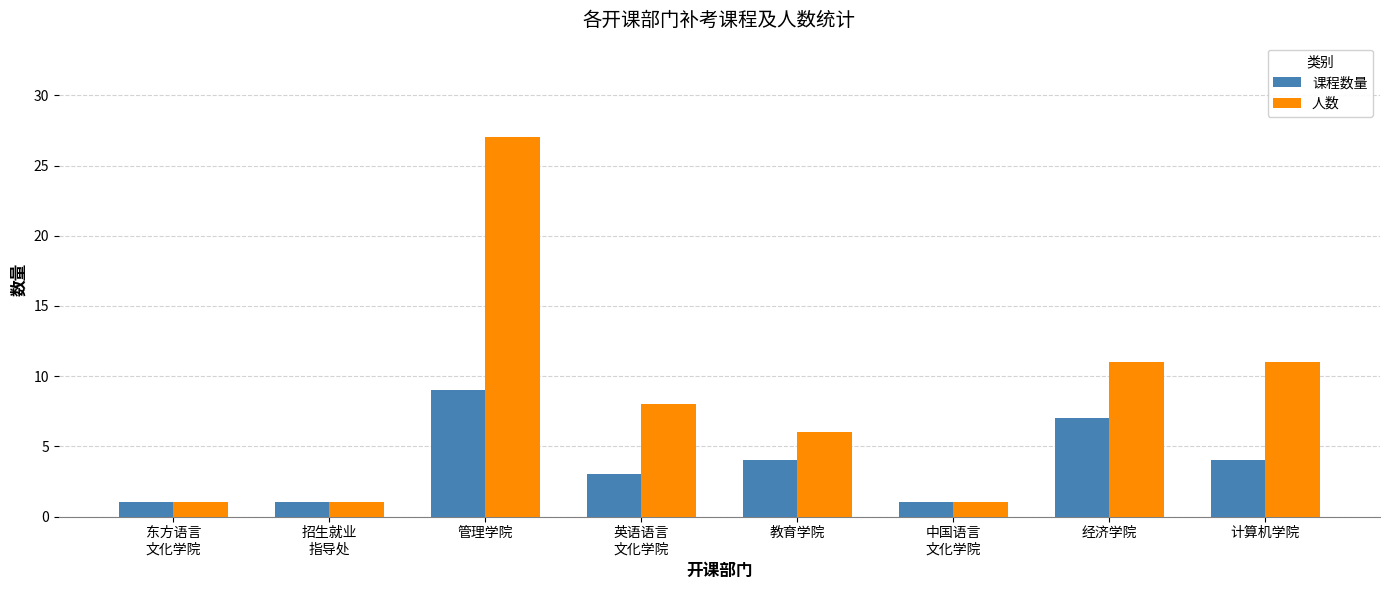

What is the label of the 6th bar from the right?

管理学院